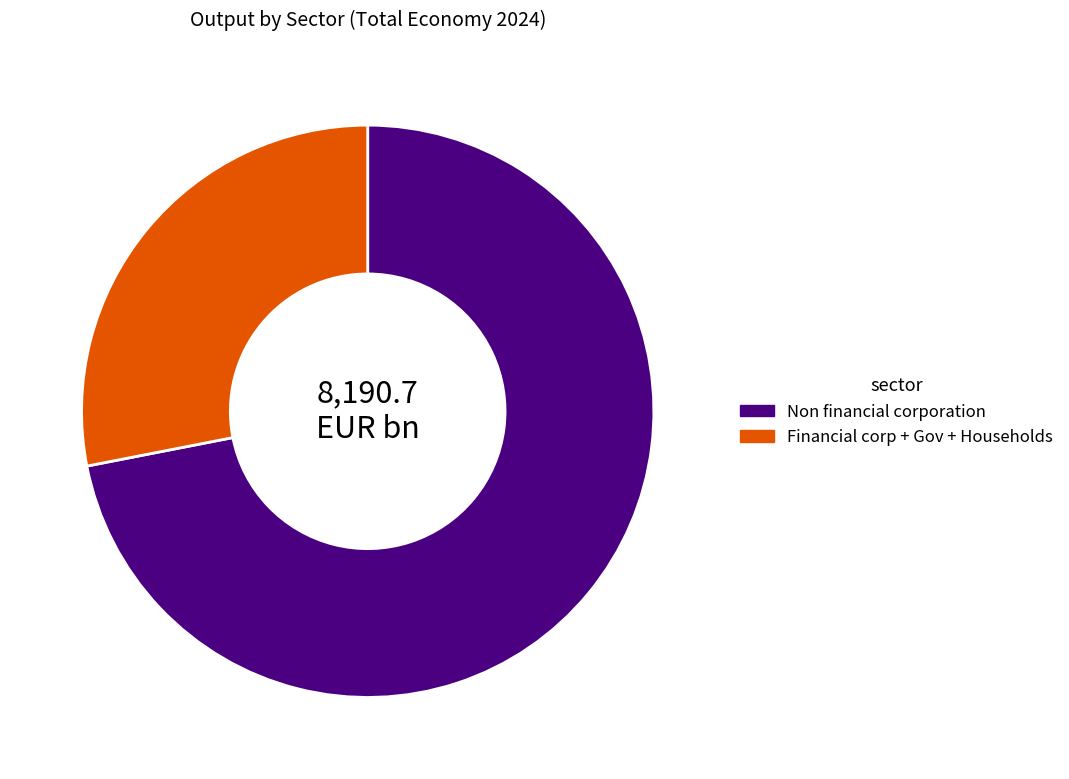

Rank the categories by value from lowest to highest.

Financial corp + Gov + Households, Non financial corporation